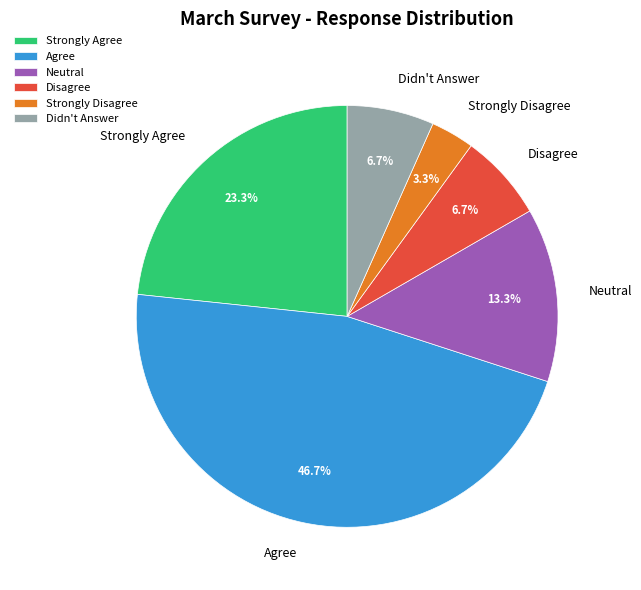

To the nearest percent, what is the difference between the Neutral and Agree slice percentages?

33%